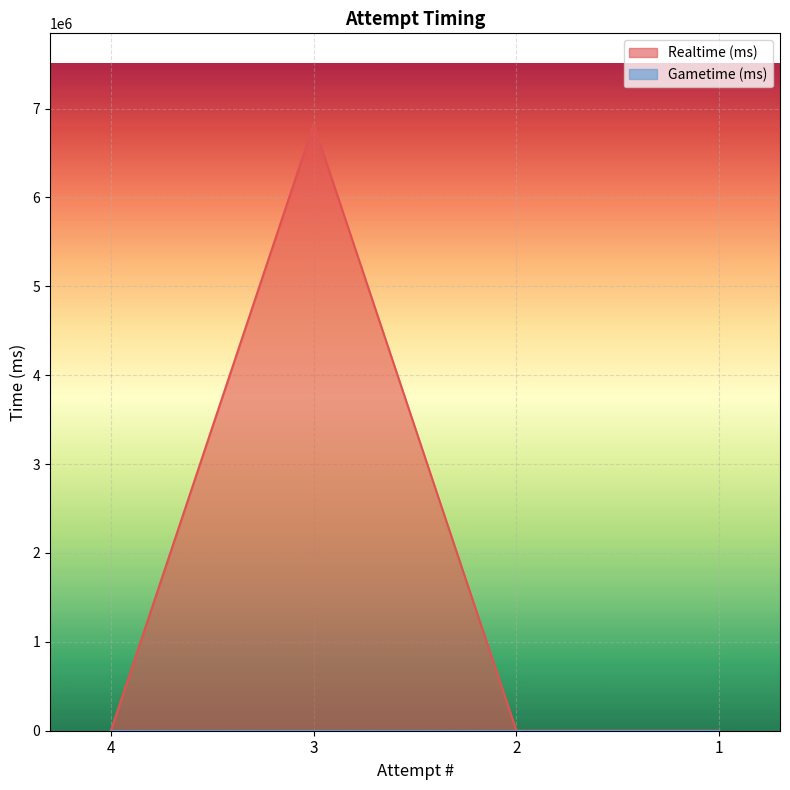

Reading right to left, what are all the values shown in this chart?

0	0	6823228	0